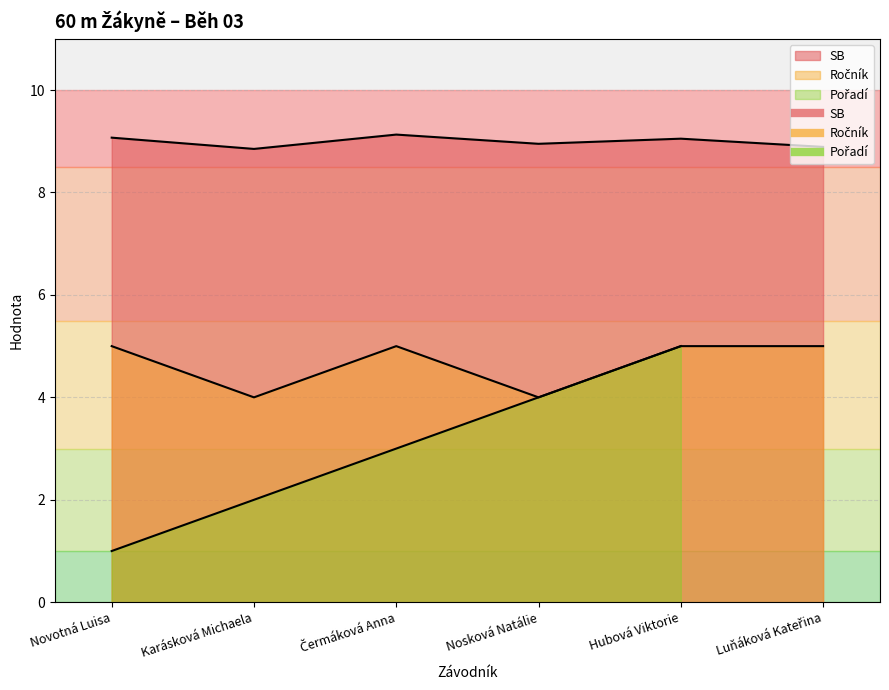

What is the average value of the Ročník series?

4.7